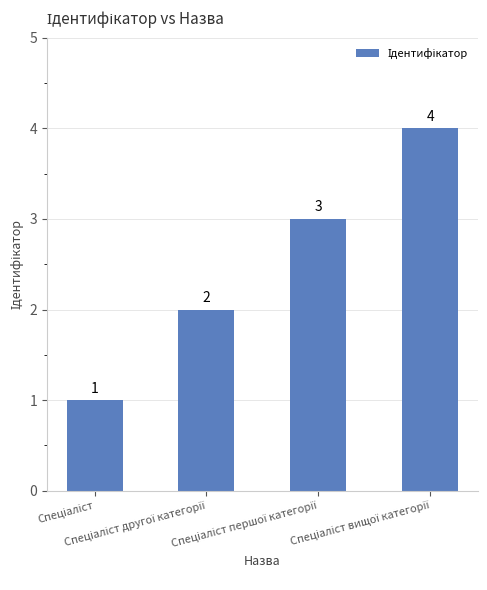

What is the difference between the maximum and minimum values?

3